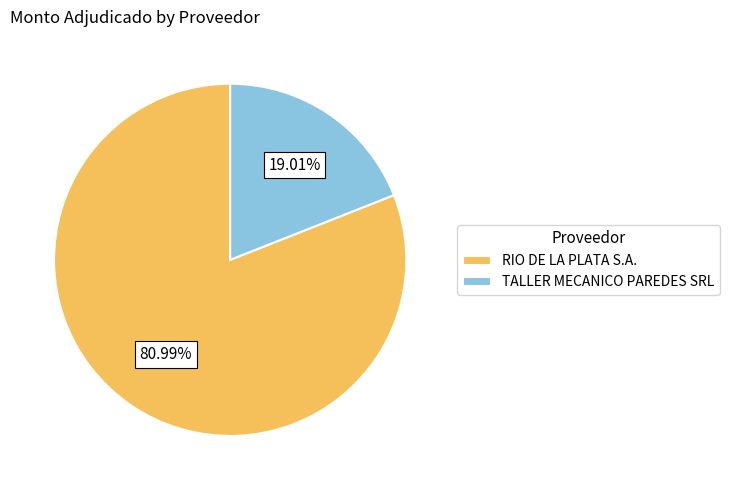

The RIO DE LA PLATA S.A. slice represents 75% of the pie. True or false?

False